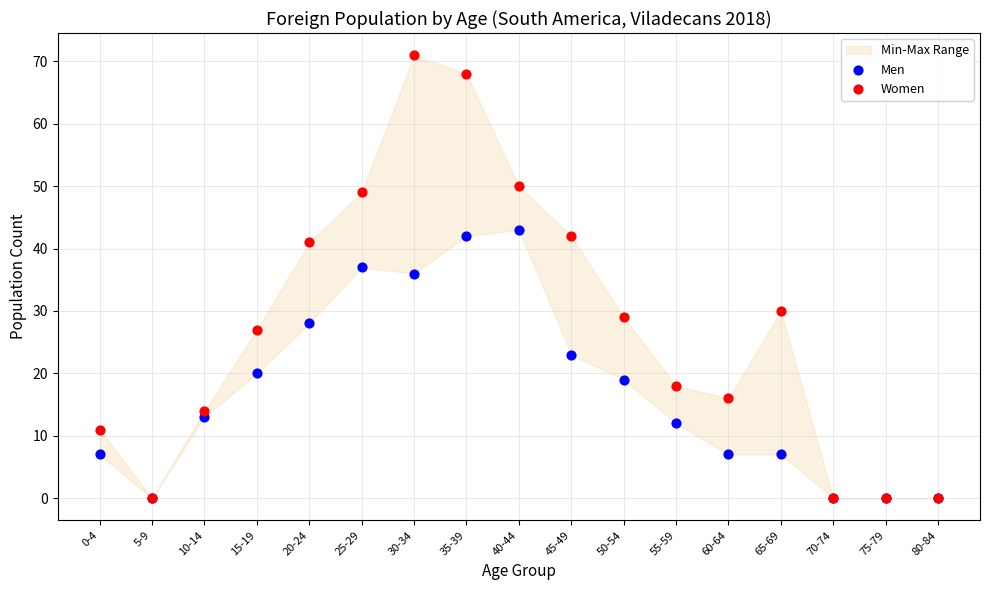

In the Women series, what Y value is closest to 35?

30